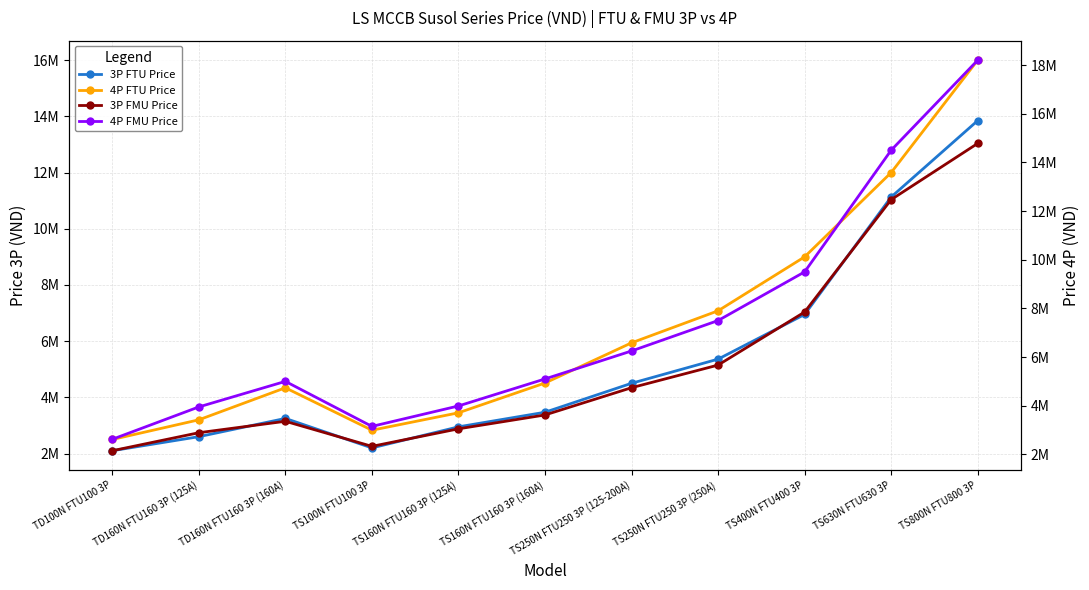

True or false: 4P FTU Price has more than 2 interior local peaks.

False